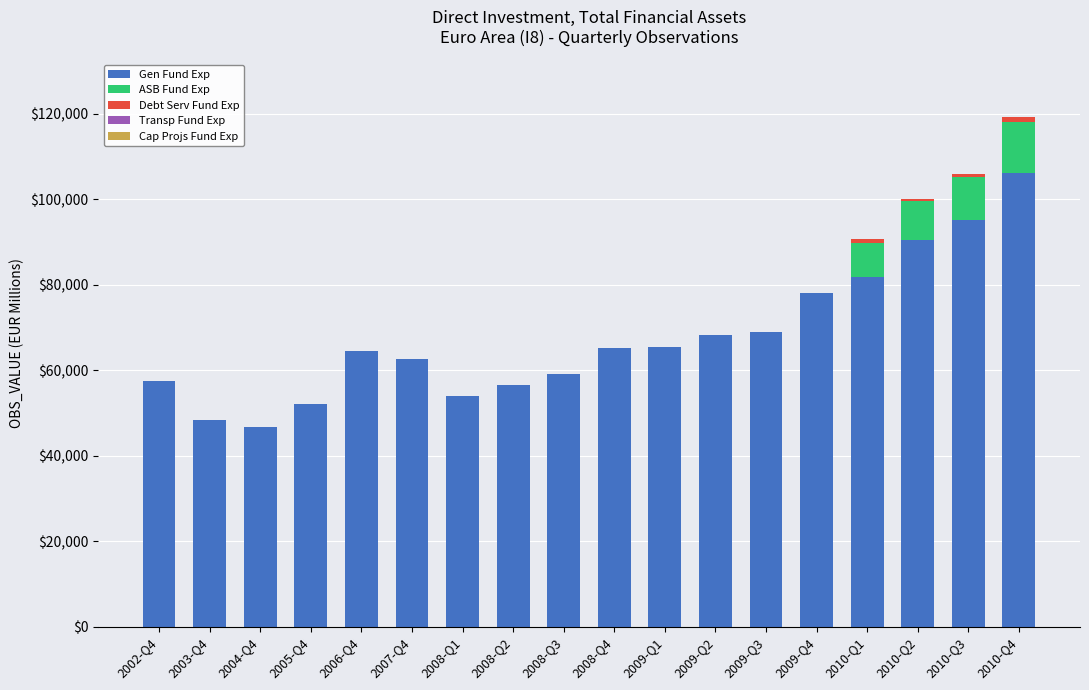

The Gen Fund Exp series shows 20766.8 at 2009-Q1. True or false?

False